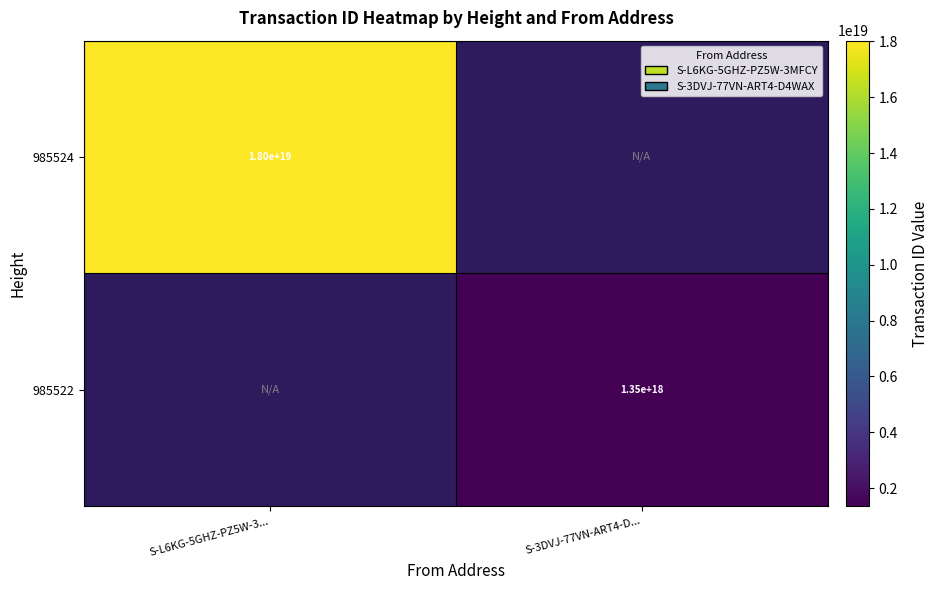

True or false: 985524 has a value of 18000000000000000000 at S-L6KG-5GHZ-PZ5W-3....

True